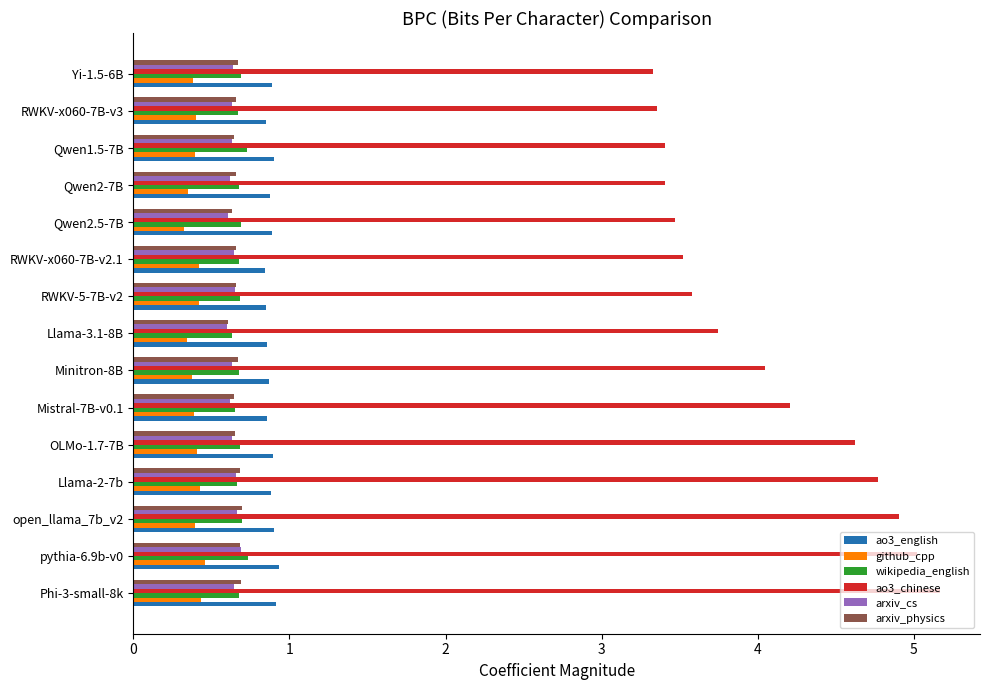

What is the spread (max minus min) of values at Llama-2-7b?

4.3